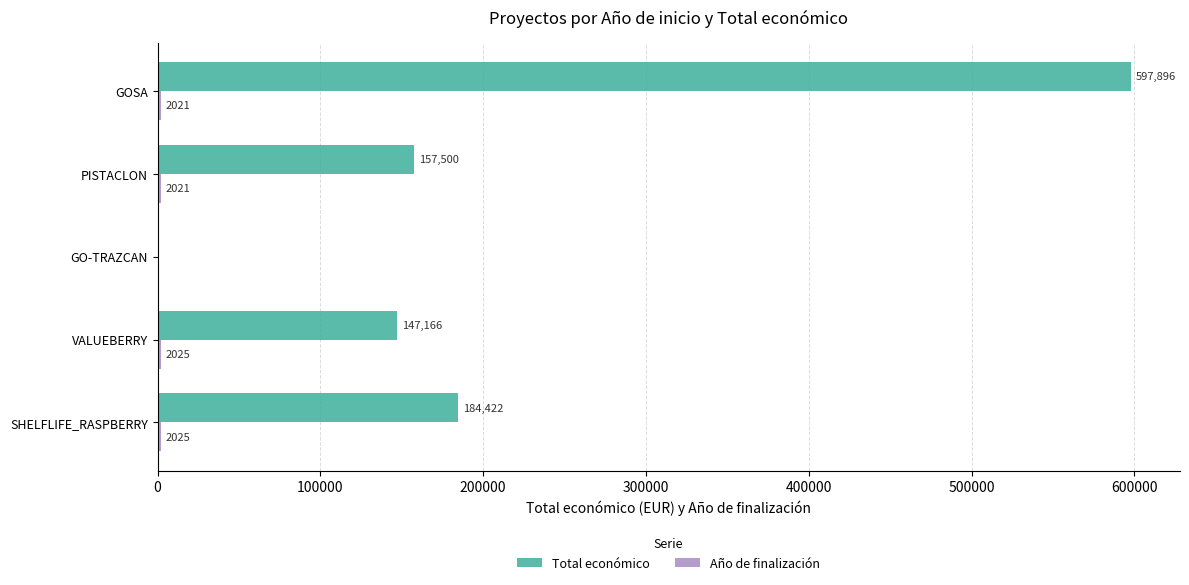

At which category is the sum across all series the highest?

GOSA